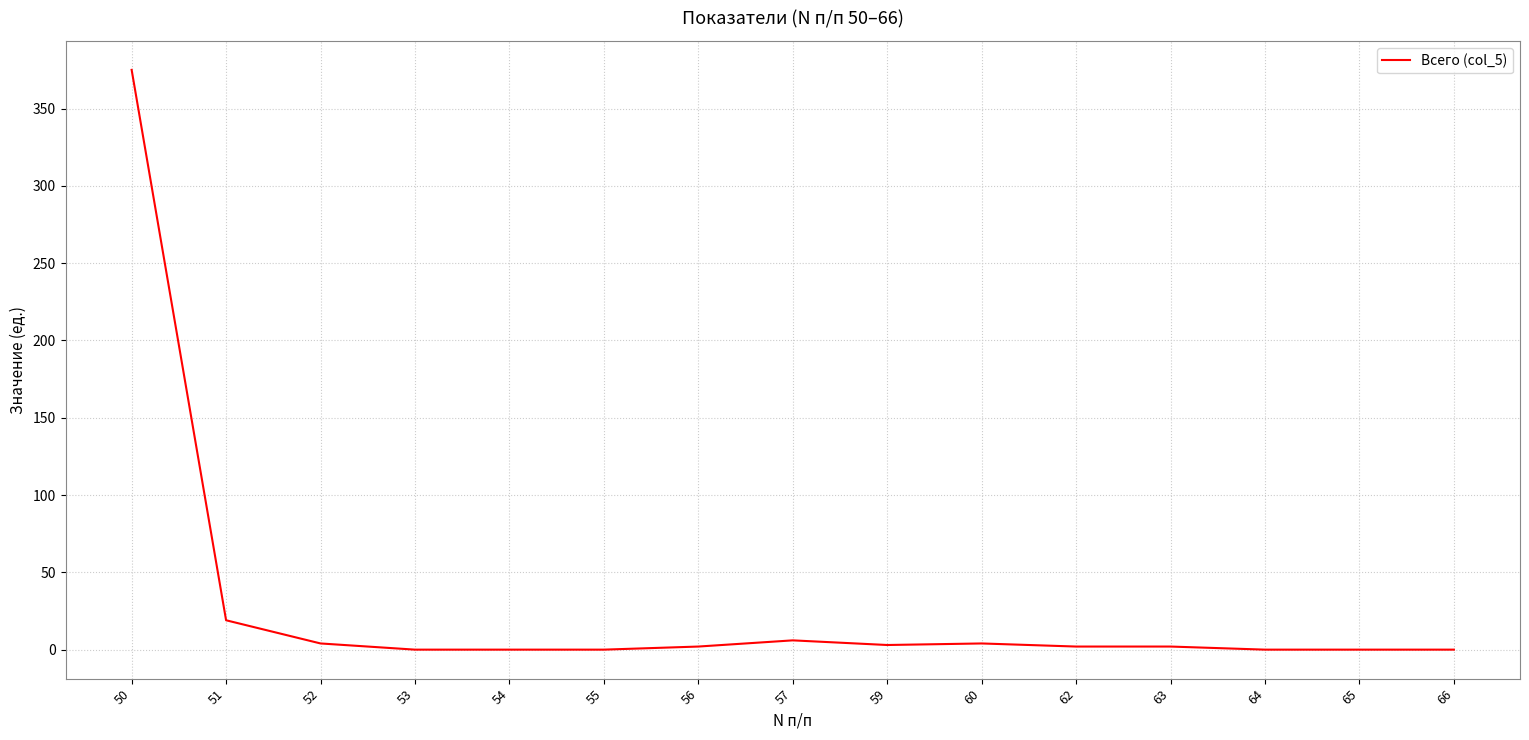

Is it true that the value at 53 is 214?

False